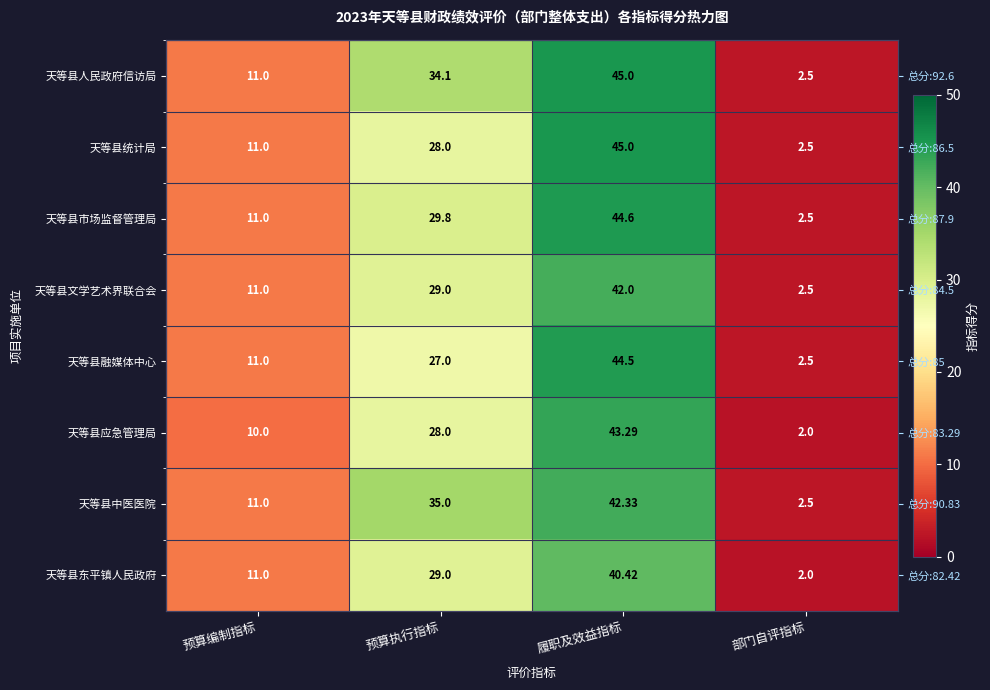

The 天等县市场监督管理局 series shows 44.6 at 履职及效益指标. True or false?

True